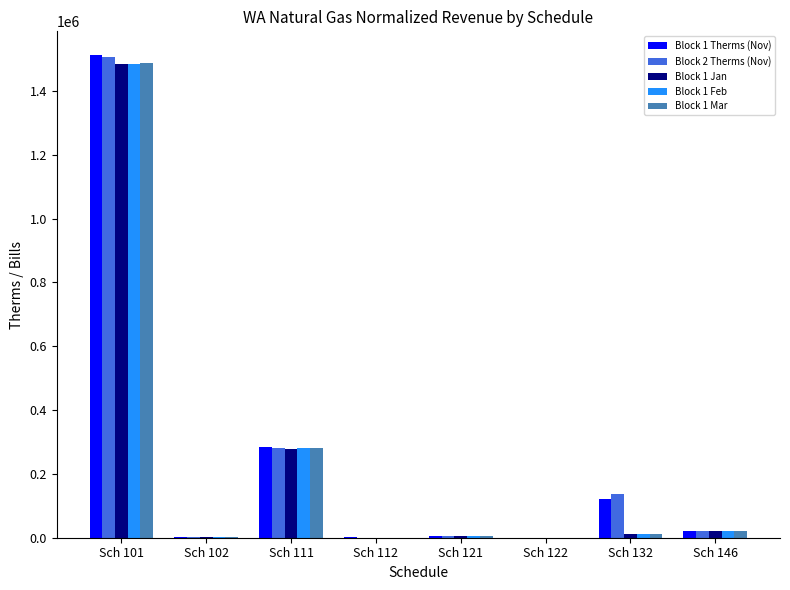

Where is Block 1 Mar nearest to the value 744215?

Sch 111